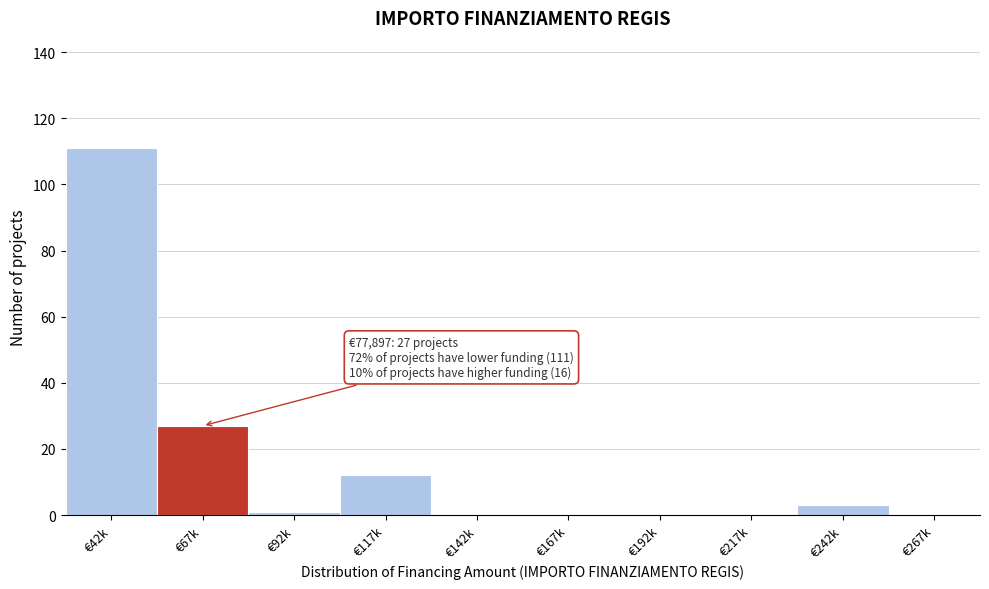

Reading right to left, transcribe all the data shown in this chart.

€267k=0	€242k=3	€217k=0	€192k=0	€167k=0	€142k=0	€117k=12	€92k=1	€67k=27	€42k=111